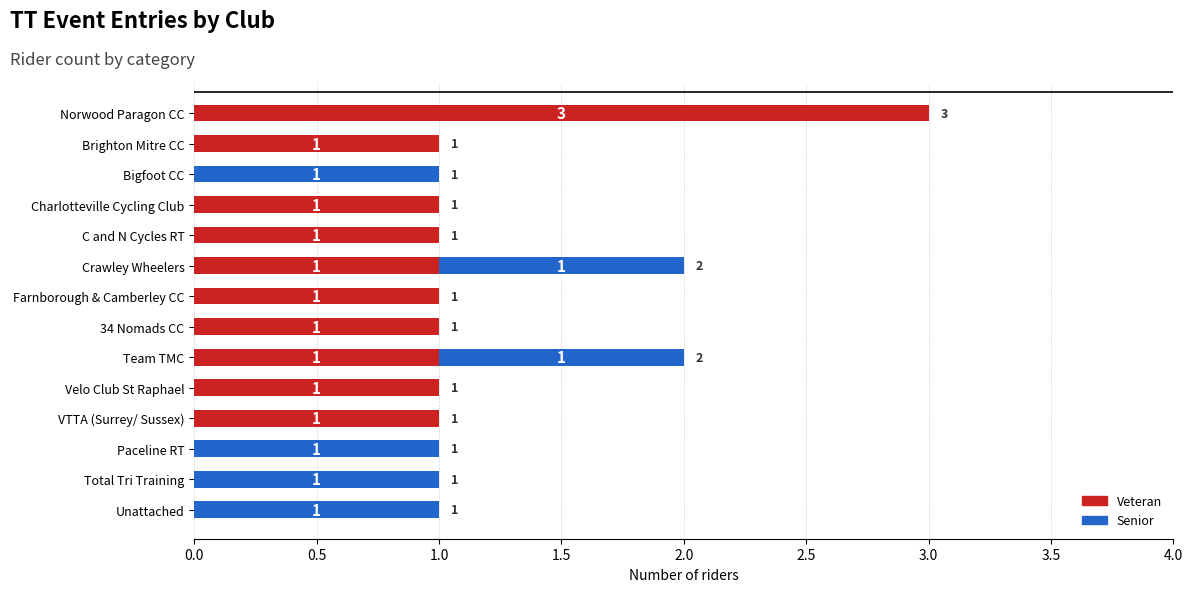

How many values in Veteran are above zero?

10